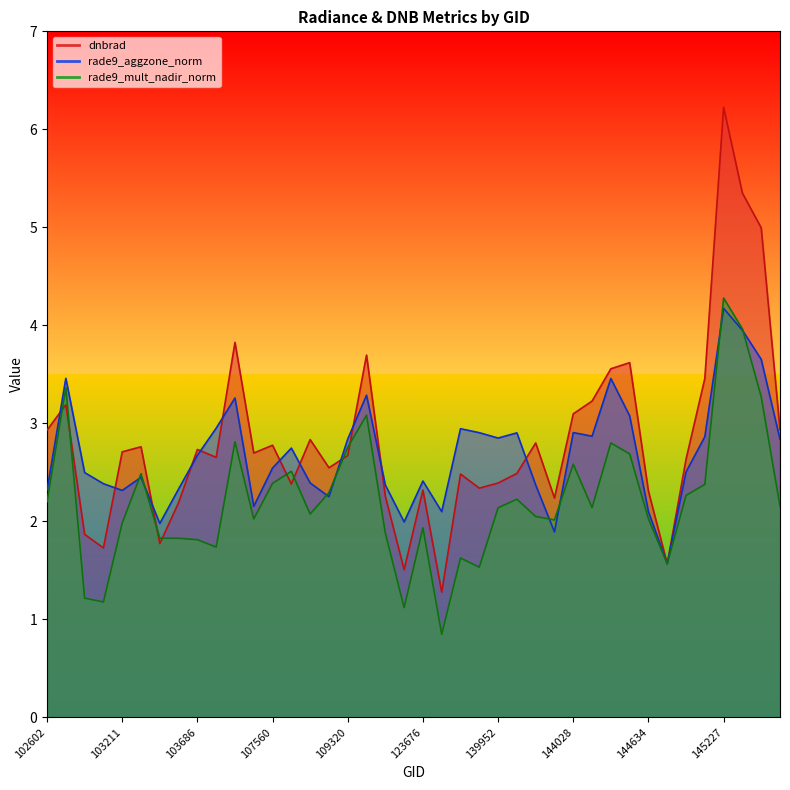

What is the sum of all rade9_mult_nadir_norm values?

89.0